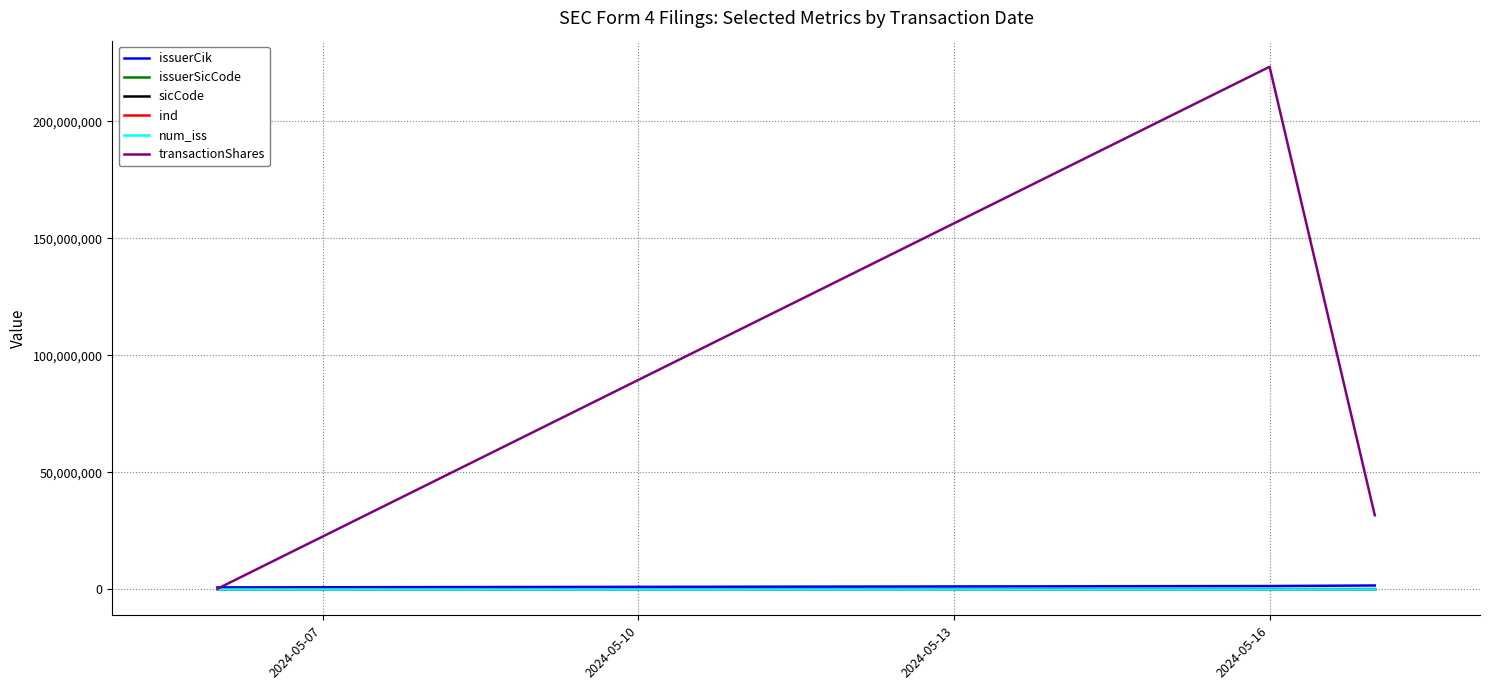

How many distinct data groups are displayed?

6